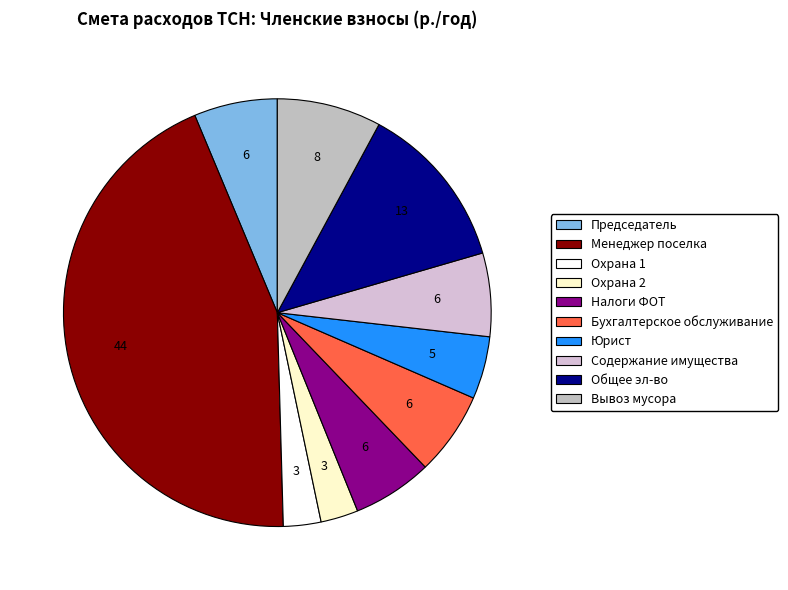

Does any single category account for the majority?

No